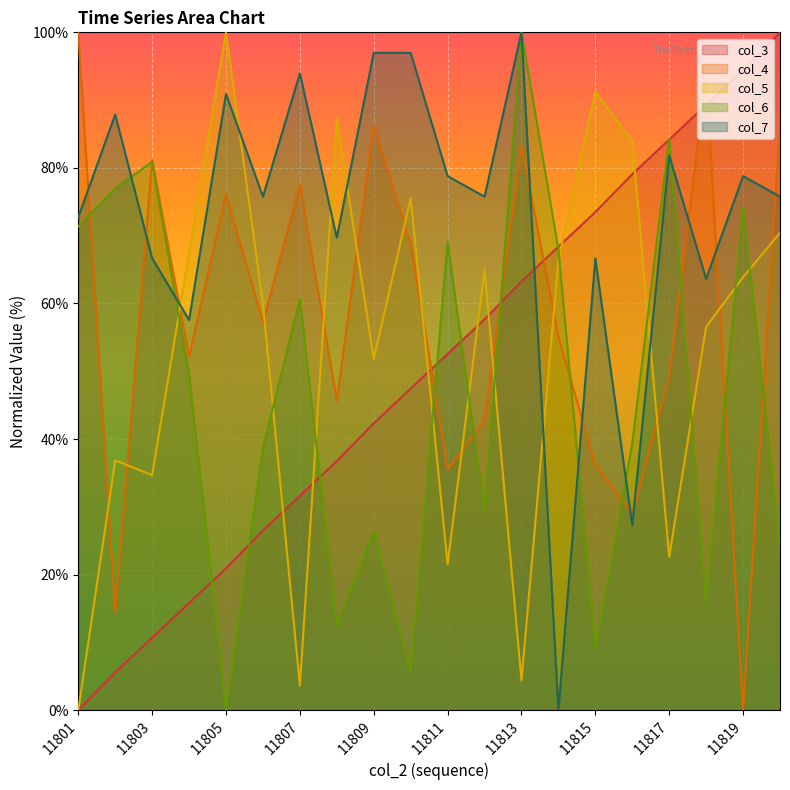

Is the value of col_6 at 11815 greater than the value of col_3 at 11804?

No